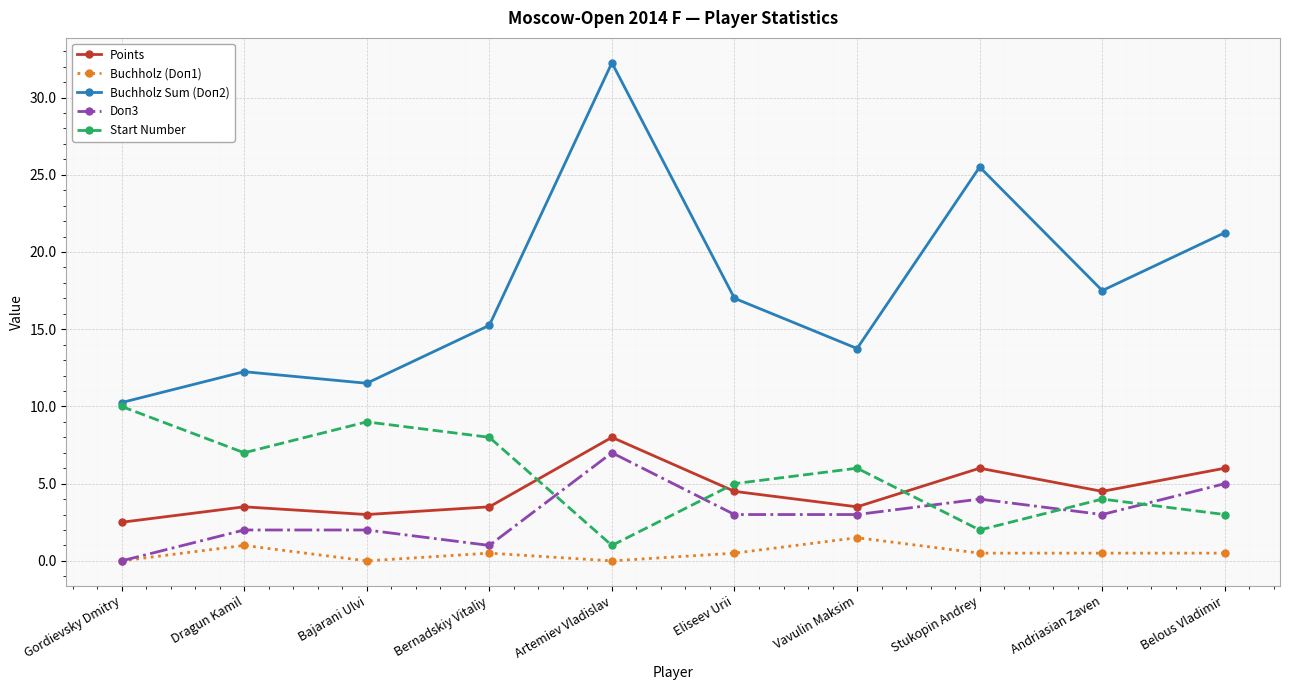

The value of Start Number at Bajarani Ulvi is 9.0. True or false?

True